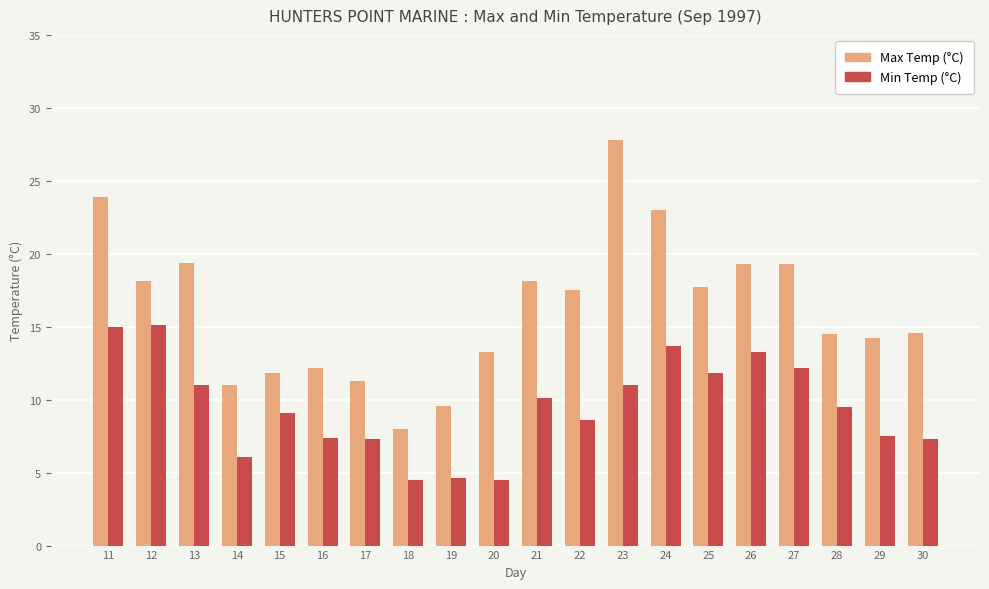

At 18, list the series in order from smallest to largest.

Min Temp (°C), Max Temp (°C)